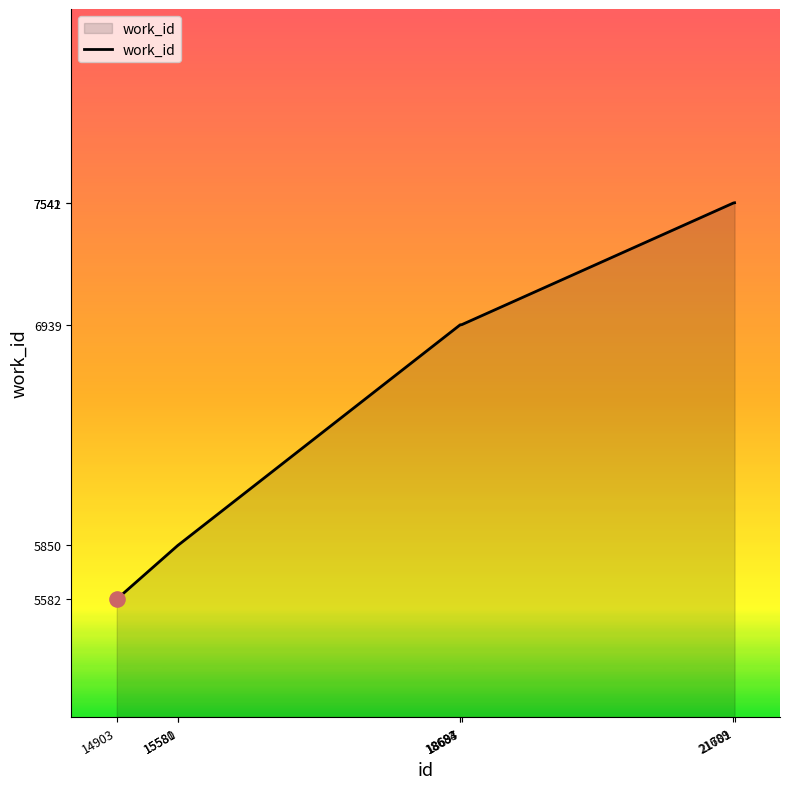

Between 14903 and 18684, which is larger?

18684